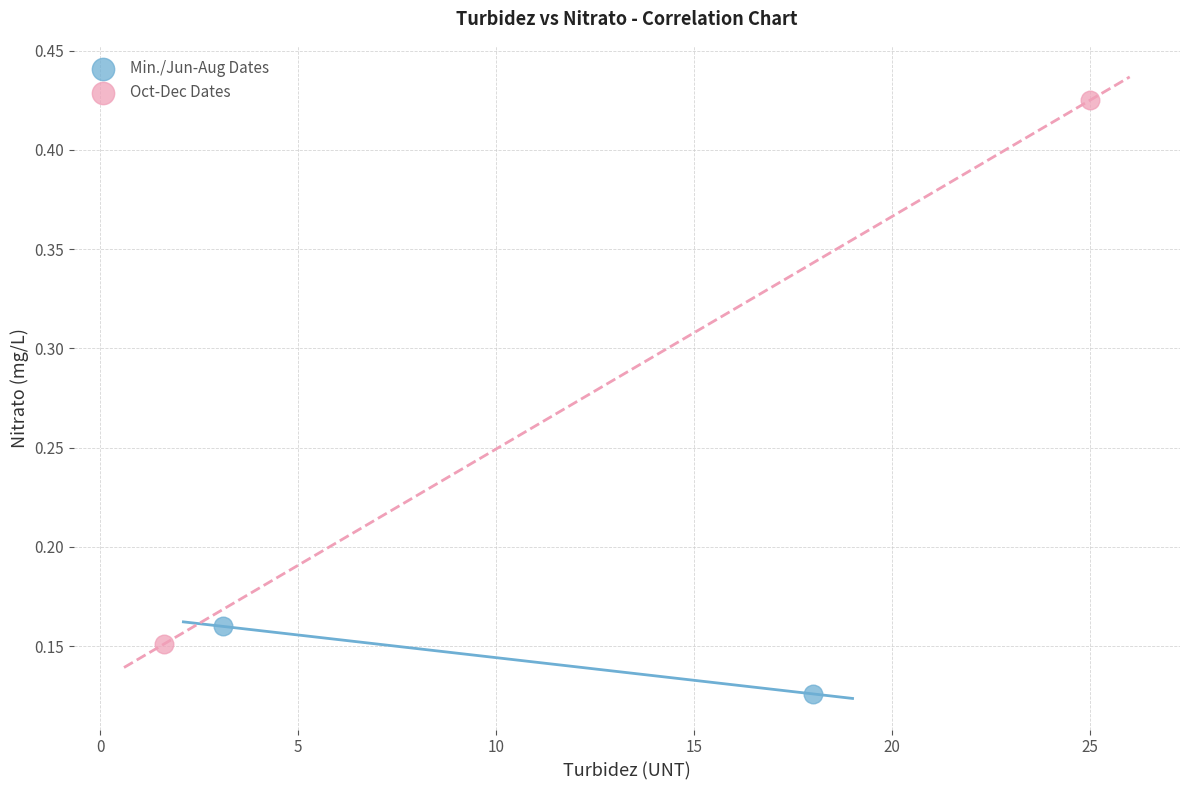

What are all the series names shown in the legend?

Min./Jun-Aug Dates, Oct-Dec Dates